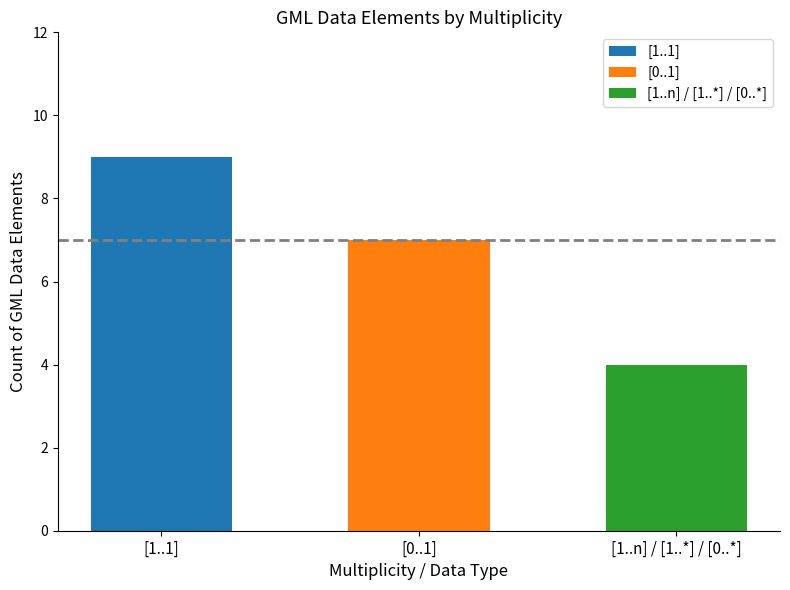

What is the ratio of the value at [1..1] to the value at [1..n] / [1..*] / [0..*]?

2.2